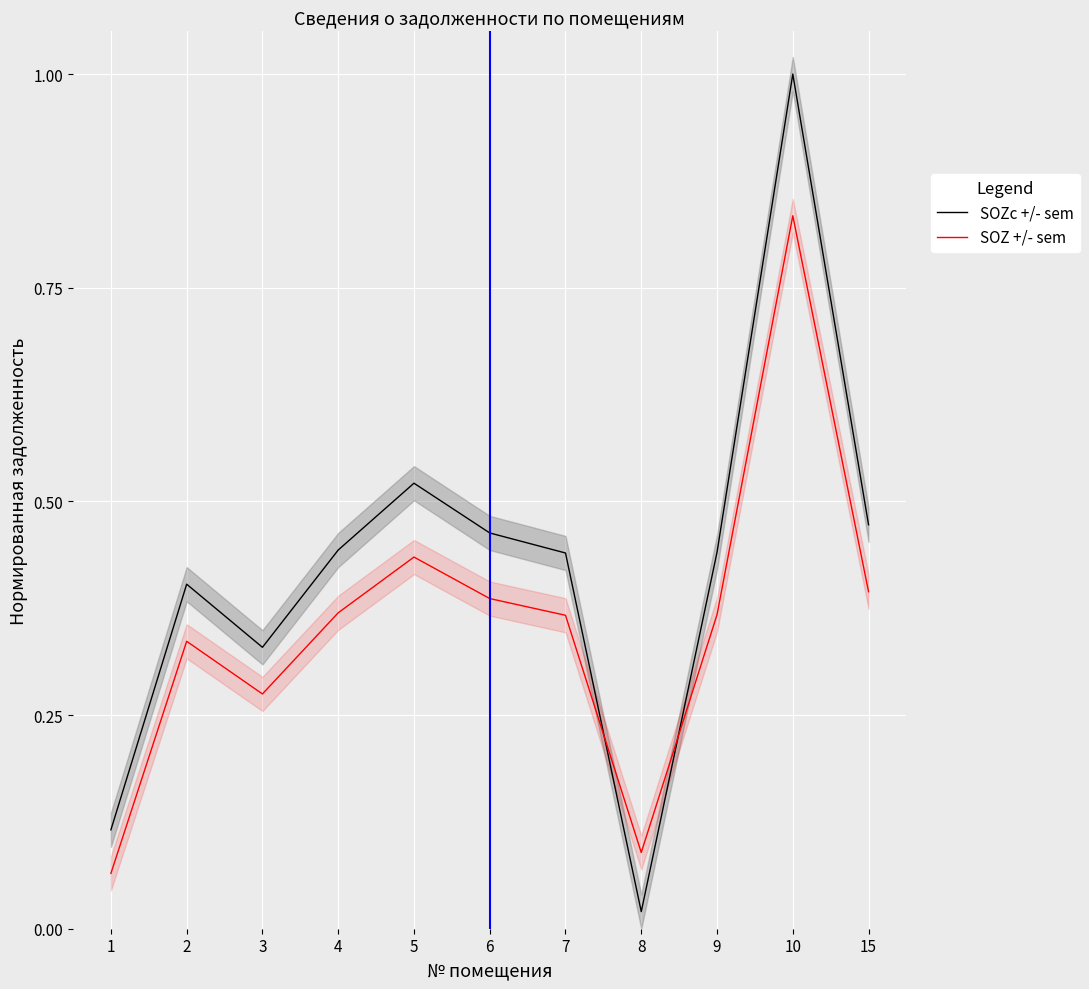

How many times do SOZc +/- sem and SOZ +/- sem cross each other?

2